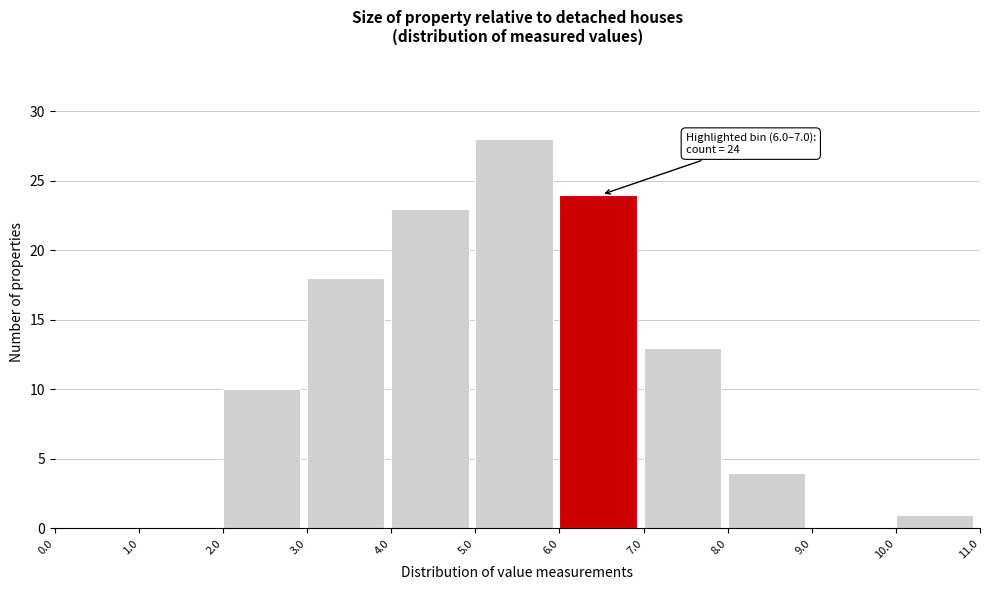

Which range on the x-axis has the tallest bar?

5.0 to 6.0